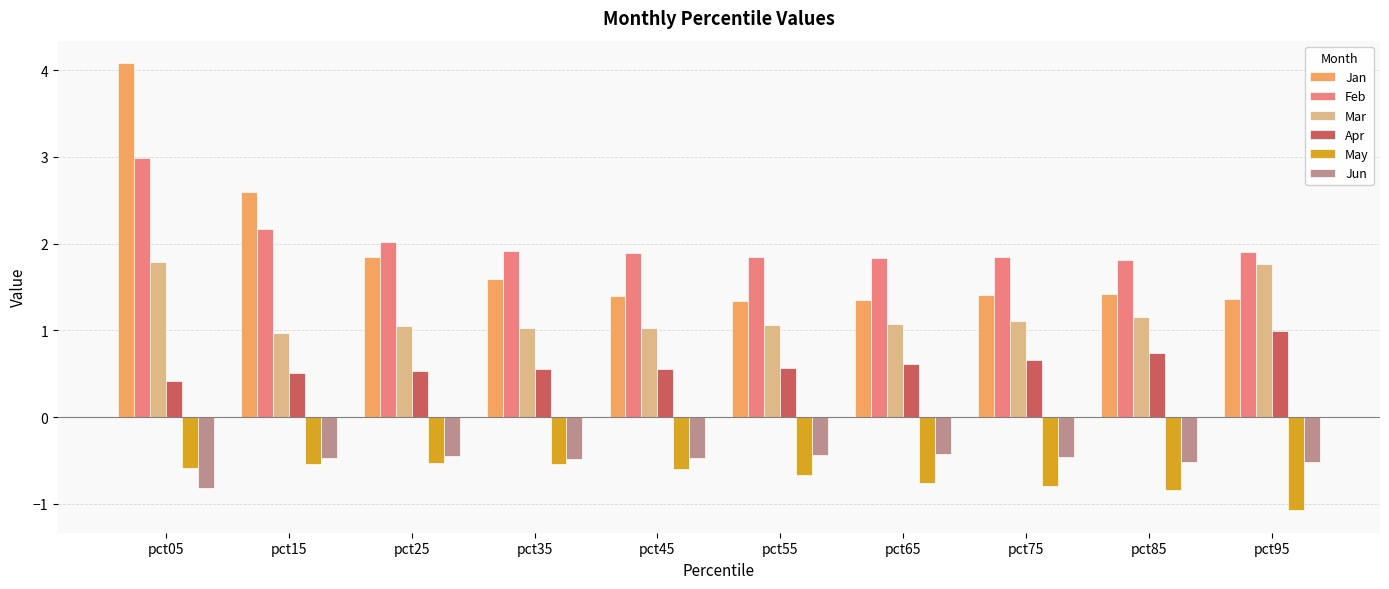

What are all the series names shown in the legend?

Jan, Feb, Mar, Apr, May, Jun